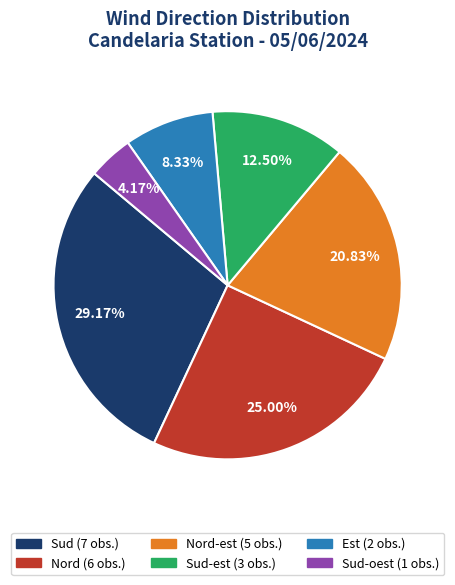

Does any single category account for the majority?

No